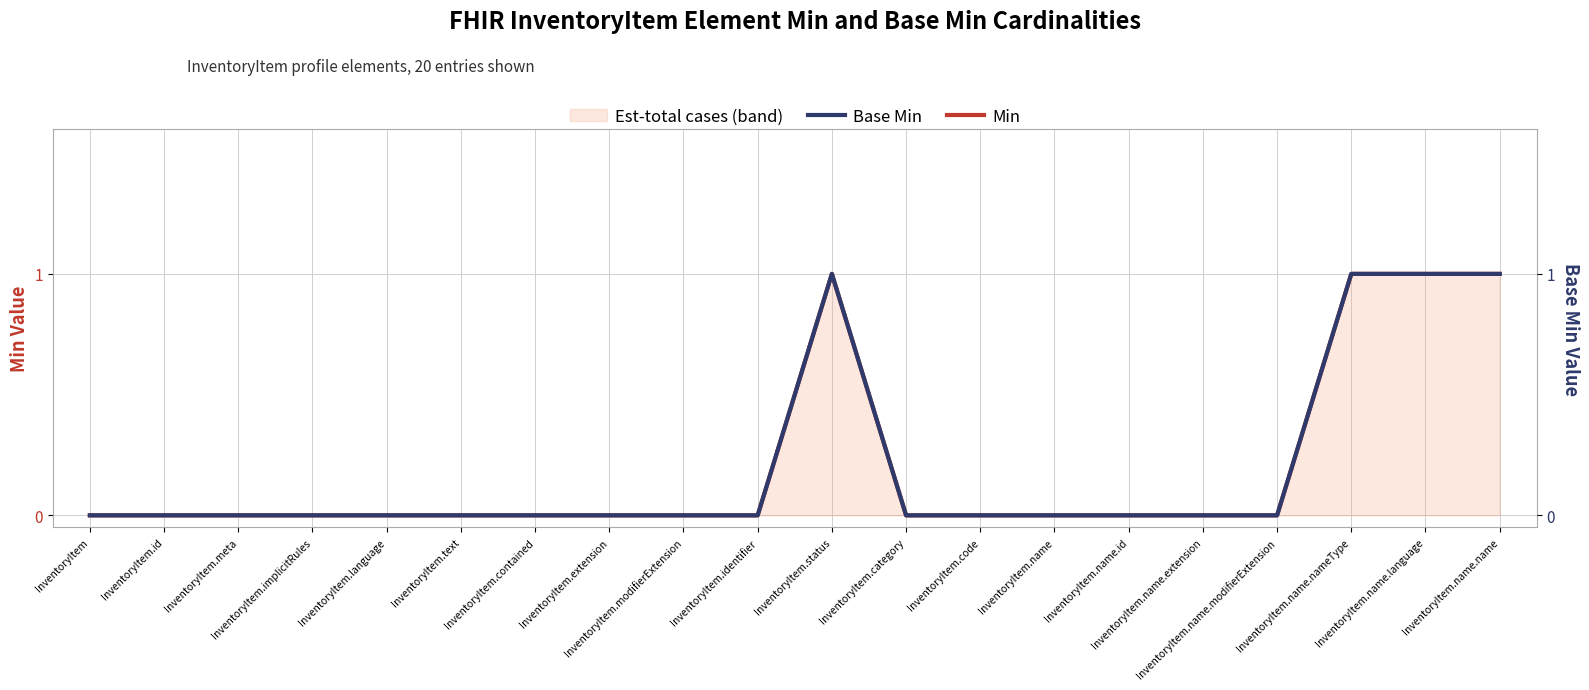

What is the label of the 18th point from the right?

InventoryItem.meta